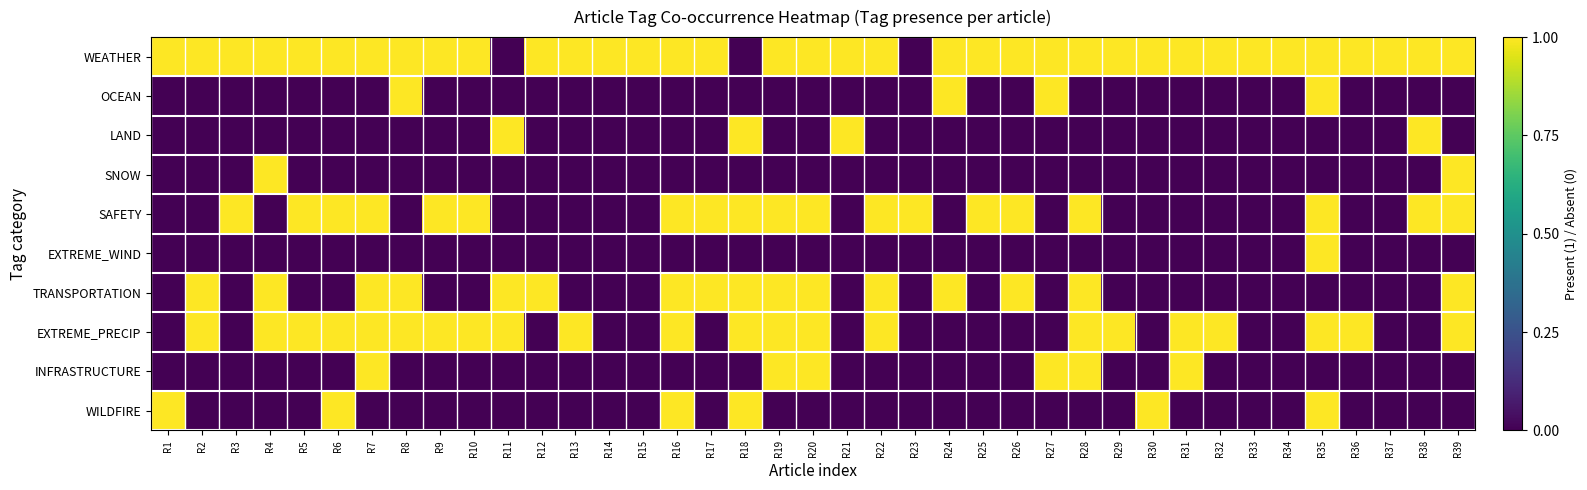

Reading right to left, transcribe all the data shown in this chart.

WEATHER: R39=1	R38=1	R37=1	R36=1	R35=1	R34=1	R33=1	R32=1	R31=1	R30=1	R29=1	R28=1	R27=1	R26=1	R25=1	R24=1	R23=0	R22=1	R21=1	R20=1	R19=1	R18=0	R17=1	R16=1	R15=1	R14=1	R13=1	R12=1	R11=0	R10=1	R9=1	R8=1	R7=1	R6=1	R5=1	R4=1	R3=1	R2=1	R1=1
OCEAN: R39=0	R38=0	R37=0	R36=0	R35=1	R34=0	R33=0	R32=0	R31=0	R30=0	R29=0	R28=0	R27=1	R26=0	R25=0	R24=1	R23=0	R22=0	R21=0	R20=0	R19=0	R18=0	R17=0	R16=0	R15=0	R14=0	R13=0	R12=0	R11=0	R10=0	R9=0	R8=1	R7=0	R6=0	R5=0	R4=0	R3=0	R2=0	R1=0
LAND: R39=0	R38=1	R37=0	R36=0	R35=0	R34=0	R33=0	R32=0	R31=0	R30=0	R29=0	R28=0	R27=0	R26=0	R25=0	R24=0	R23=0	R22=0	R21=1	R20=0	R19=0	R18=1	R17=0	R16=0	R15=0	R14=0	R13=0	R12=0	R11=1	R10=0	R9=0	R8=0	R7=0	R6=0	R5=0	R4=0	R3=0	R2=0	R1=0
SNOW: R39=1	R38=0	R37=0	R36=0	R35=0	R34=0	R33=0	R32=0	R31=0	R30=0	R29=0	R28=0	R27=0	R26=0	R25=0	R24=0	R23=0	R22=0	R21=0	R20=0	R19=0	R18=0	R17=0	R16=0	R15=0	R14=0	R13=0	R12=0	R11=0	R10=0	R9=0	R8=0	R7=0	R6=0	R5=0	R4=1	R3=0	R2=0	R1=0
SAFETY: R39=1	R38=1	R37=0	R36=0	R35=1	R34=0	R33=0	R32=0	R31=0	R30=0	R29=0	R28=1	R27=0	R26=1	R25=1	R24=0	R23=1	R22=1	R21=0	R20=1	R19=1	R18=1	R17=1	R16=1	R15=0	R14=0	R13=0	R12=0	R11=0	R10=1	R9=1	R8=0	R7=1	R6=1	R5=1	R4=0	R3=1	R2=0	R1=0
EXTREME_WIND: R39=0	R38=0	R37=0	R36=0	R35=1	R34=0	R33=0	R32=0	R31=0	R30=0	R29=0	R28=0	R27=0	R26=0	R25=0	R24=0	R23=0	R22=0	R21=0	R20=0	R19=0	R18=0	R17=0	R16=0	R15=0	R14=0	R13=0	R12=0	R11=0	R10=0	R9=0	R8=0	R7=0	R6=0	R5=0	R4=0	R3=0	R2=0	R1=0
TRANSPORTATION: R39=1	R38=0	R37=0	R36=0	R35=0	R34=0	R33=0	R32=0	R31=0	R30=0	R29=0	R28=1	R27=0	R26=1	R25=0	R24=1	R23=0	R22=1	R21=0	R20=1	R19=1	R18=1	R17=1	R16=1	R15=0	R14=0	R13=0	R12=1	R11=1	R10=0	R9=0	R8=1	R7=1	R6=0	R5=0	R4=1	R3=0	R2=1	R1=0
EXTREME_PRECIP: R39=1	R38=0	R37=0	R36=1	R35=1	R34=0	R33=0	R32=1	R31=1	R30=0	R29=1	R28=1	R27=0	R26=0	R25=0	R24=0	R23=0	R22=1	R21=0	R20=1	R19=1	R18=1	R17=0	R16=1	R15=0	R14=0	R13=1	R12=0	R11=1	R10=1	R9=1	R8=1	R7=1	R6=1	R5=1	R4=1	R3=0	R2=1	R1=0
INFRASTRUCTURE: R39=0	R38=0	R37=0	R36=0	R35=0	R34=0	R33=0	R32=0	R31=1	R30=0	R29=0	R28=1	R27=1	R26=0	R25=0	R24=0	R23=0	R22=0	R21=0	R20=1	R19=1	R18=0	R17=0	R16=0	R15=0	R14=0	R13=0	R12=0	R11=0	R10=0	R9=0	R8=0	R7=1	R6=0	R5=0	R4=0	R3=0	R2=0	R1=0
WILDFIRE: R39=0	R38=0	R37=0	R36=0	R35=1	R34=0	R33=0	R32=0	R31=0	R30=1	R29=0	R28=0	R27=0	R26=0	R25=0	R24=0	R23=0	R22=0	R21=0	R20=0	R19=0	R18=1	R17=0	R16=1	R15=0	R14=0	R13=0	R12=0	R11=0	R10=0	R9=0	R8=0	R7=0	R6=1	R5=0	R4=0	R3=0	R2=0	R1=1